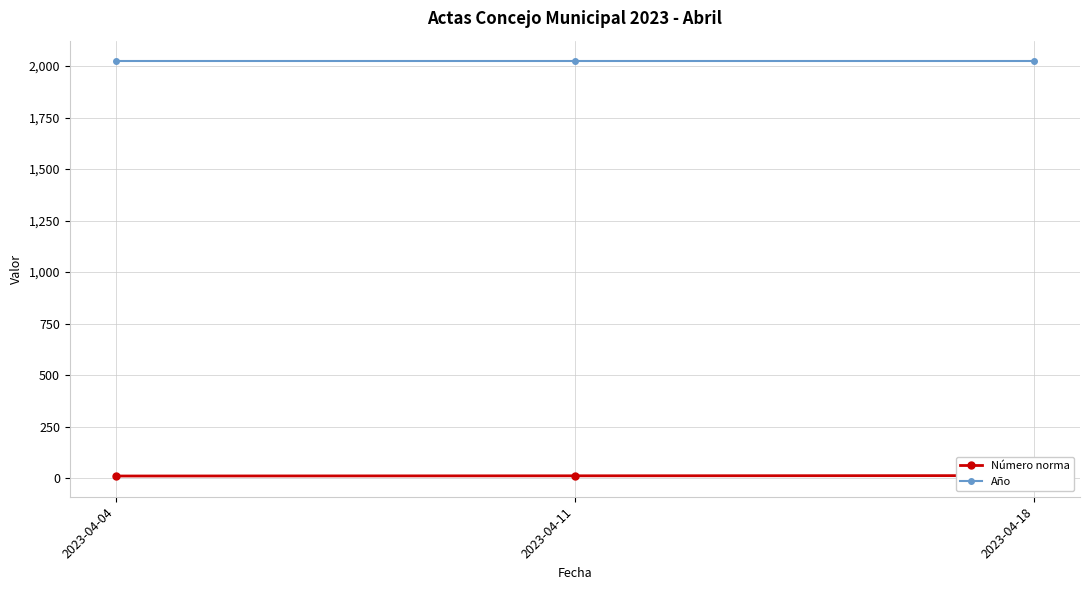

Which series has the largest range (max minus min)?

Número norma